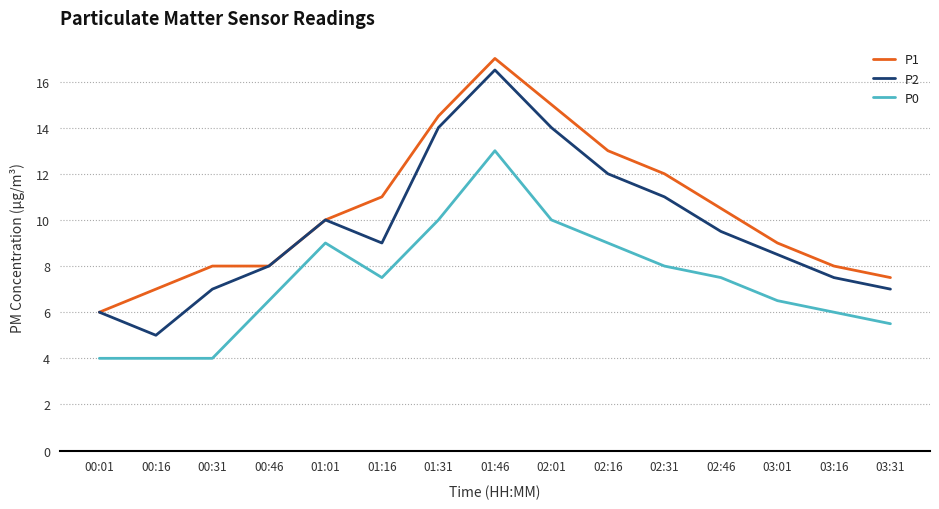

Rank the series by their average value, from highest to lowest.

P1, P2, P0